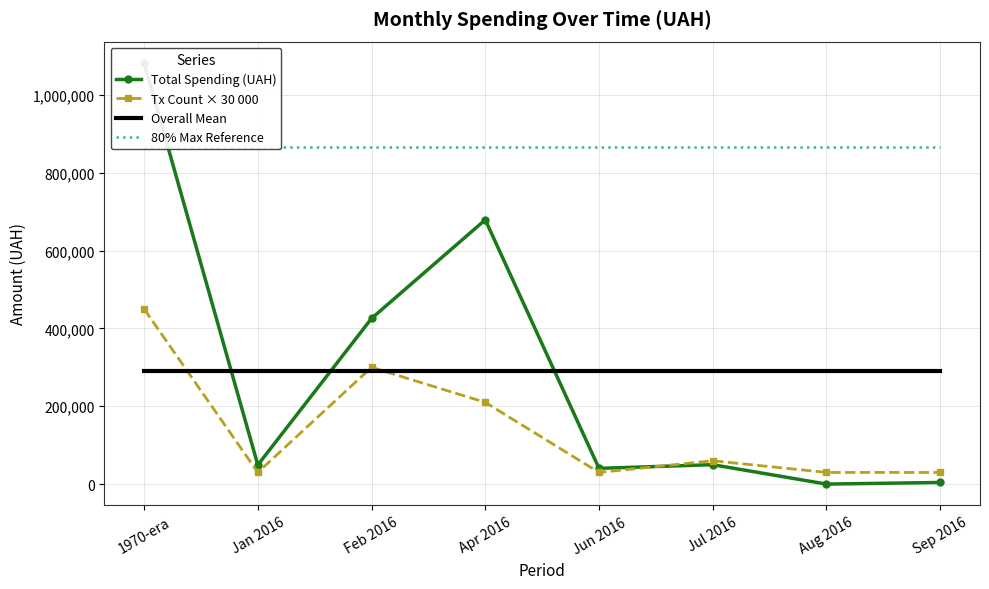

Reading right to left, what are all the values shown in this chart?

Total Spending (UAH): 4227.0	59.0	49899.0	40499.0	679121.9	425659.1	49181.4	1082695.0
Tx Count × 30 000: 30000.0	30000.0	60000.0	30000.0	210000.0	300000.0	30000.0	450000.0
Overall Mean: 291417.7	291417.7	291417.7	291417.7	291417.7	291417.7	291417.7	291417.7
80% Max Reference: 866156.0	866156.0	866156.0	866156.0	866156.0	866156.0	866156.0	866156.0